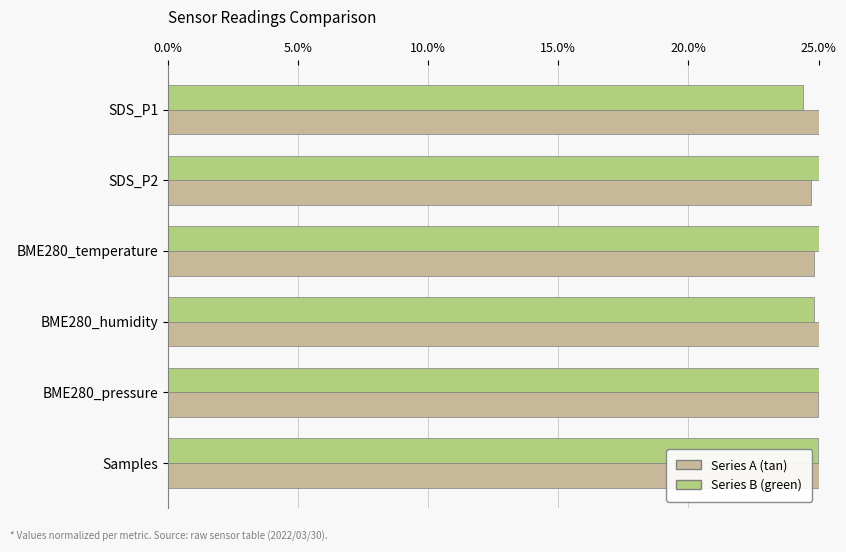

Reading left to right, what are all the values shown in this chart?

Series A (tan): 25.0	24.7	24.8	25.0	25.0	25.0
Series B (green): 24.4	25.0	25.0	24.8	25.0	25.0